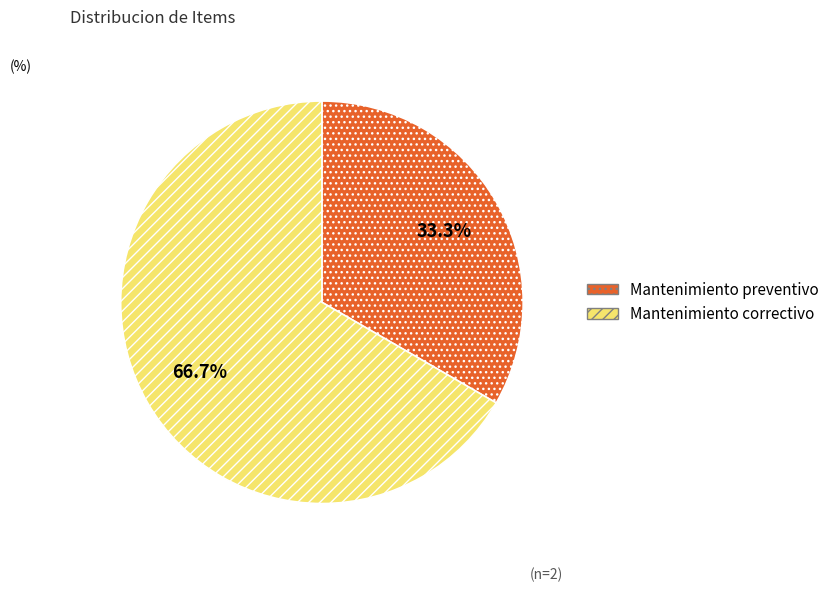

Rank the categories by value from lowest to highest.

Mantenimiento preventivo, Mantenimiento correctivo